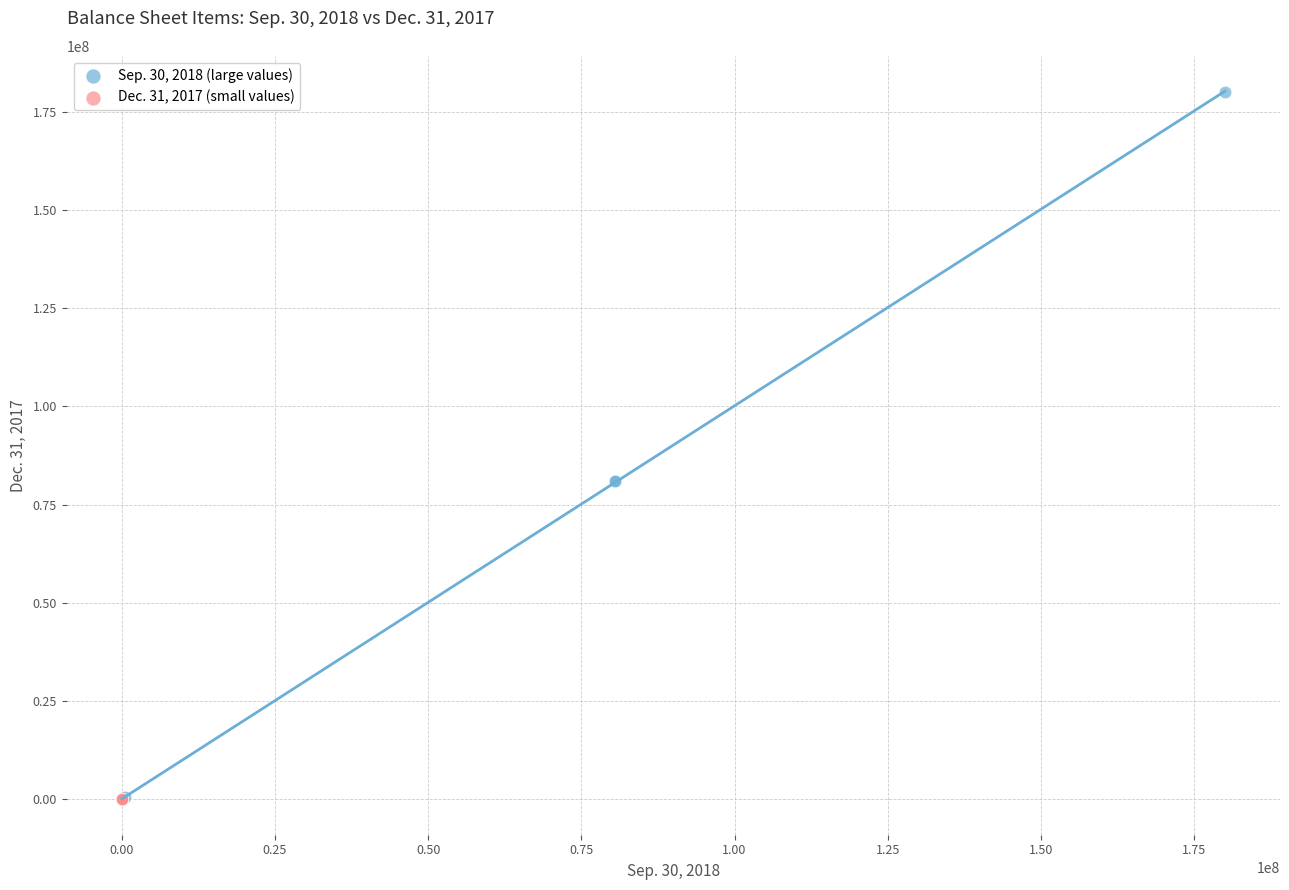

Which series reaches the maximum Y coordinate?

Sep. 30, 2018 (large values)